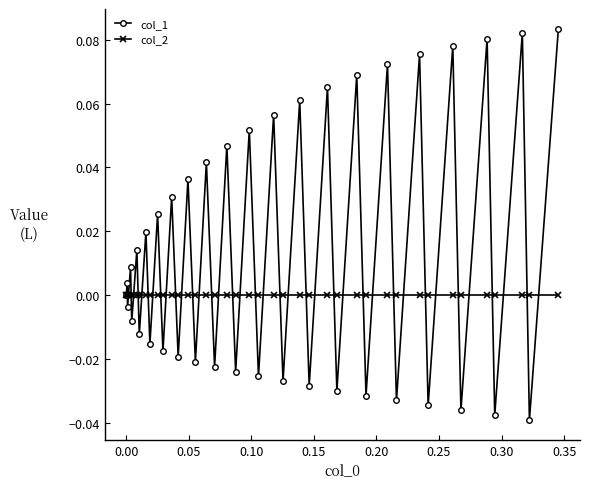

Rank the series by their maximum value, from lowest to highest.

col_2, col_1